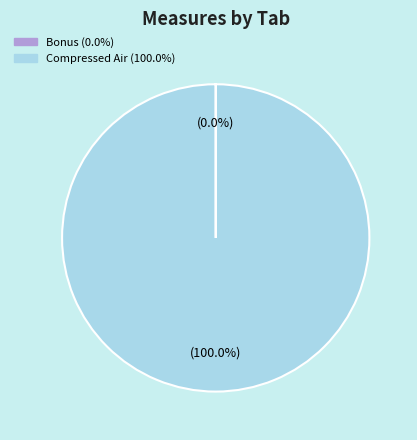

Is there a majority slice in this chart?

Yes